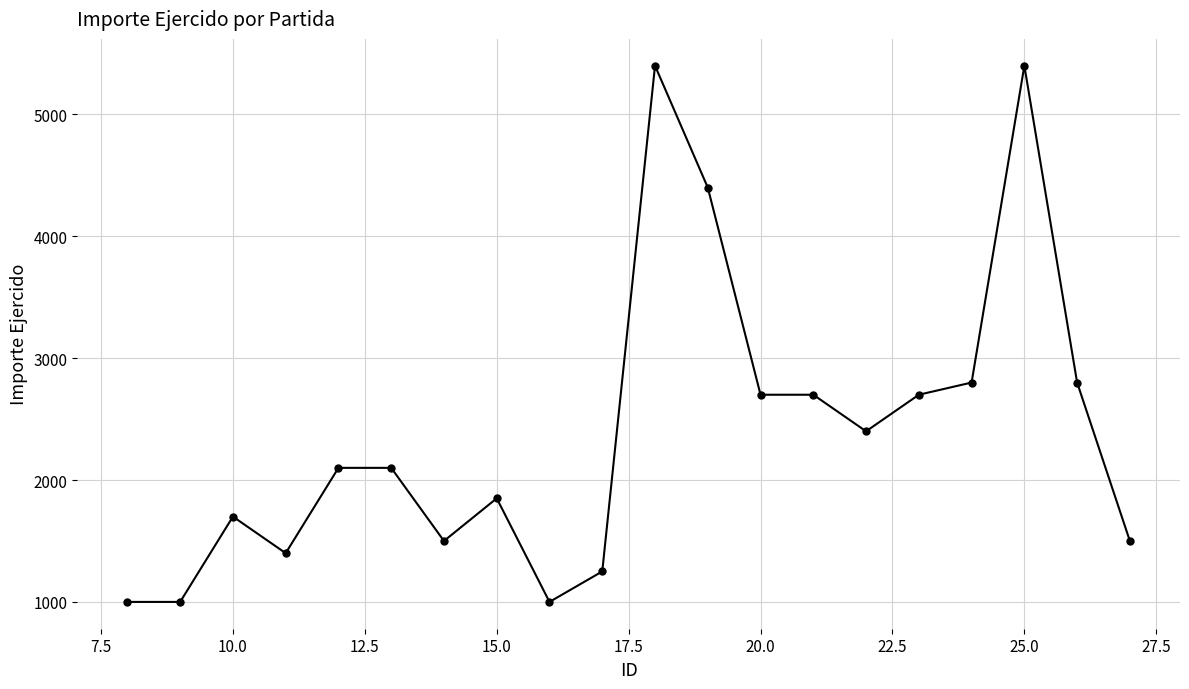

How many values are below 2100?

9